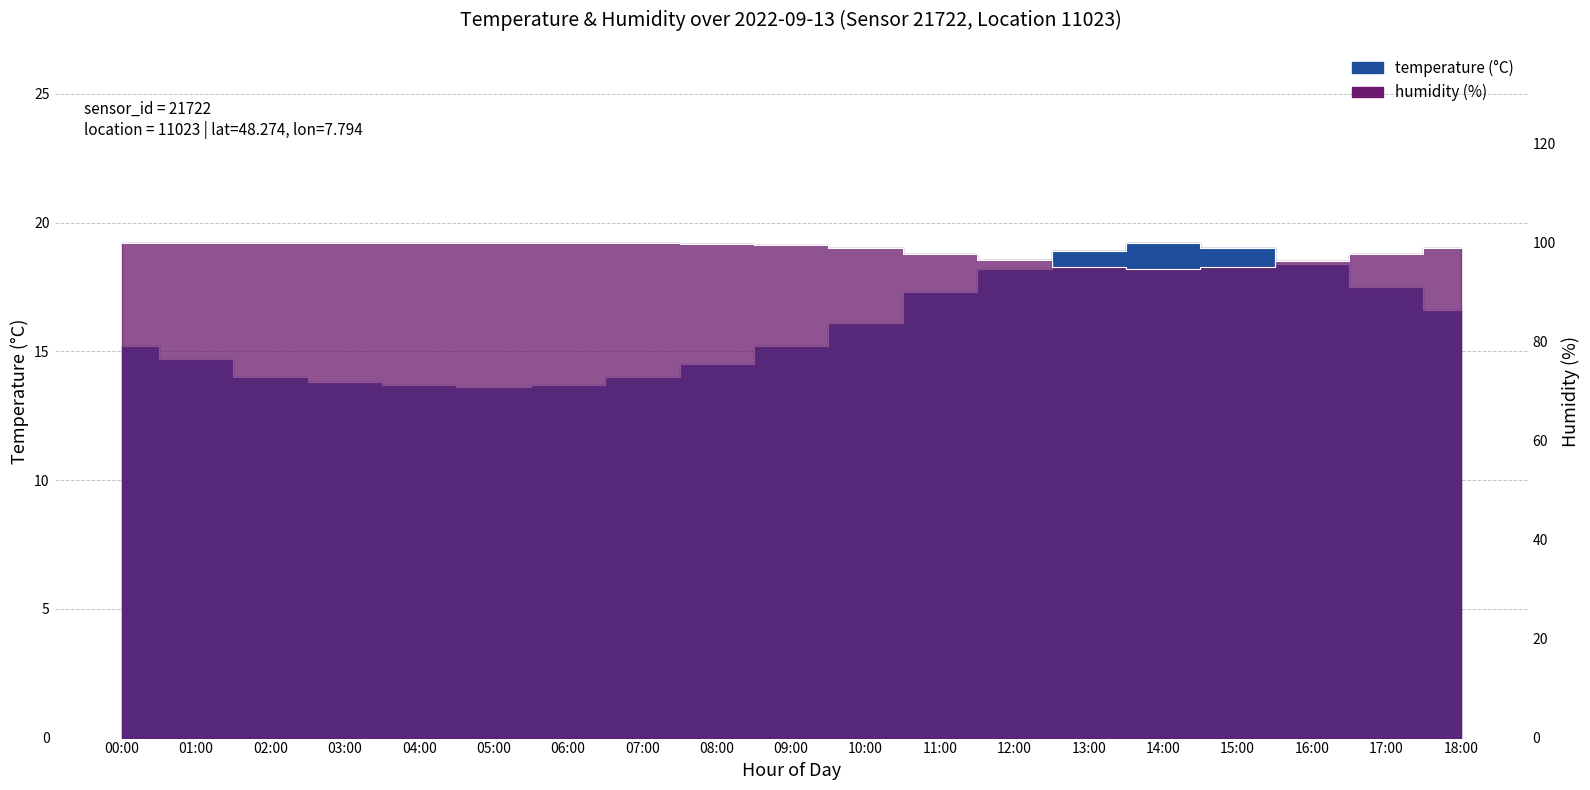

At which label is temperature closest to 16?

10:00